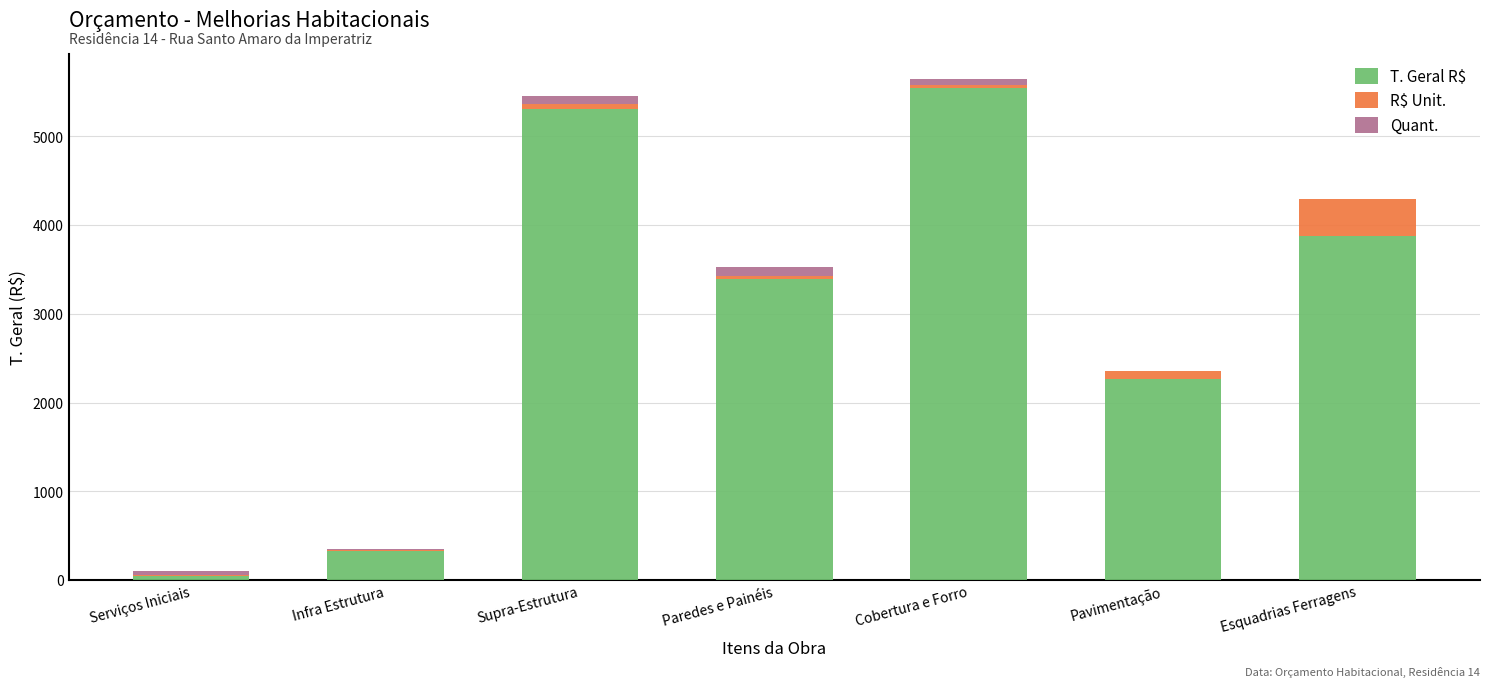

Does the chart contain stacked bars?

Yes